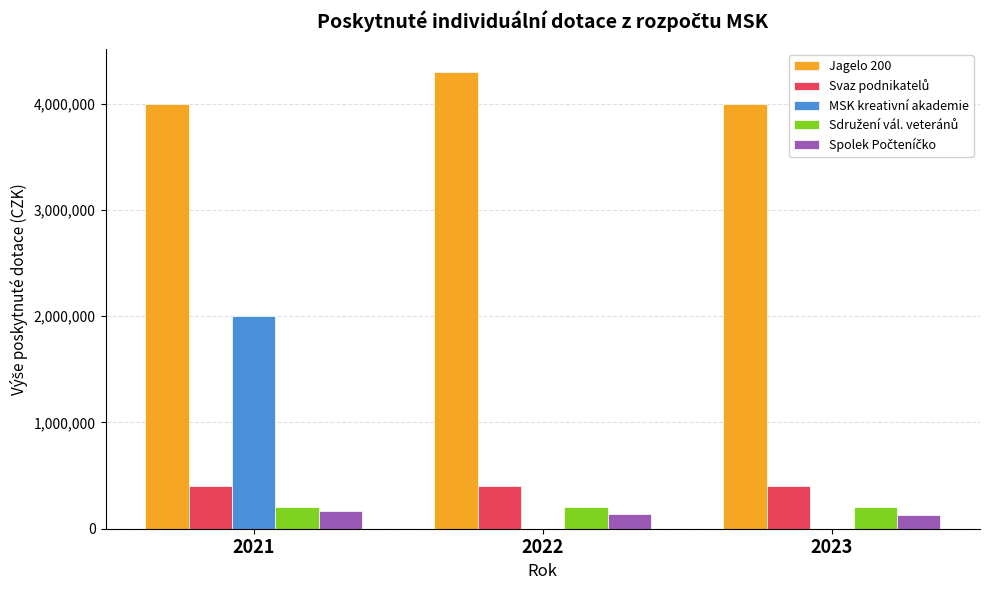

The value of MSK kreativní akademie at 2022 is 0. True or false?

True